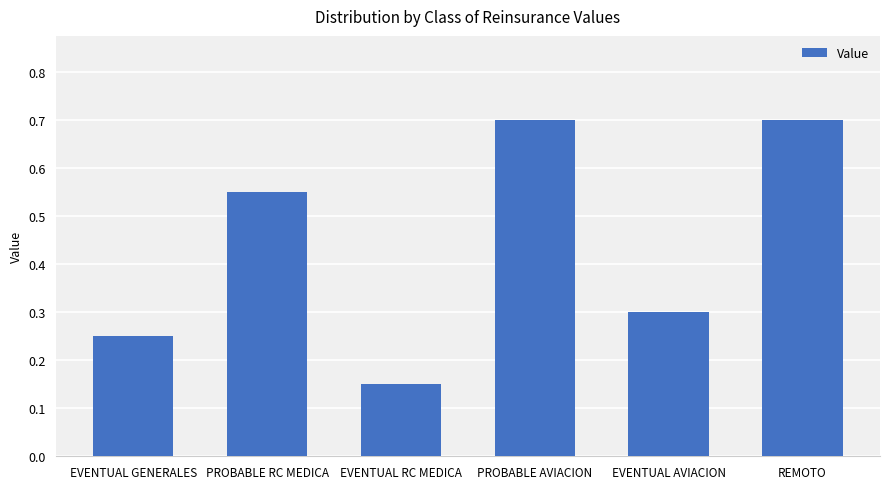

What is the label of the 2nd bar from the left?

PROBABLE RC MEDICA